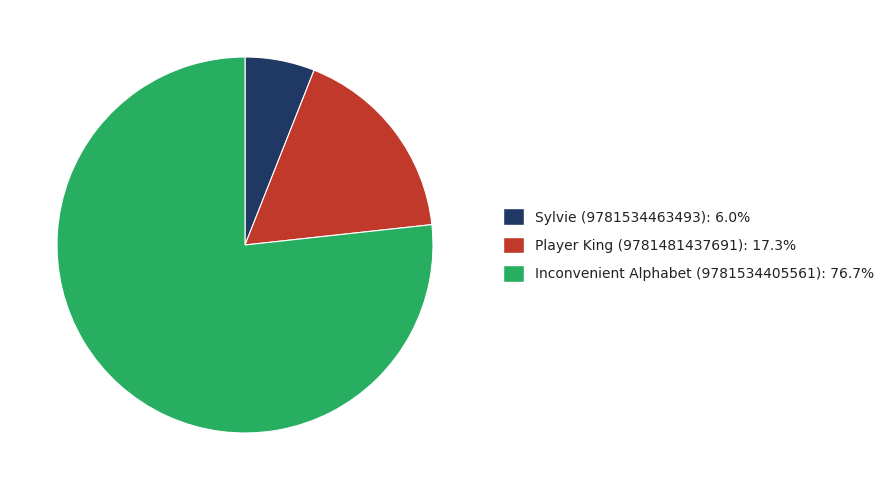

Does any single category account for the majority?

Yes